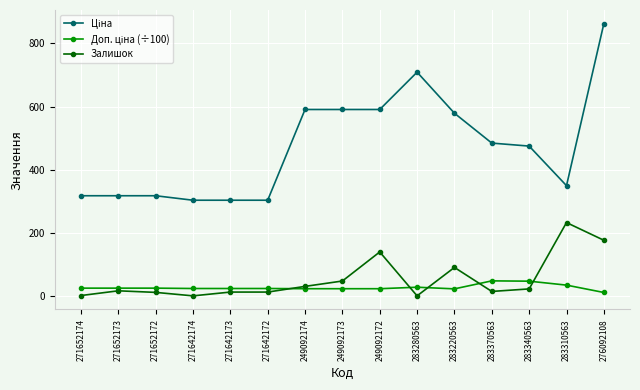

Where is the first local minimum for Залишок?

271642174